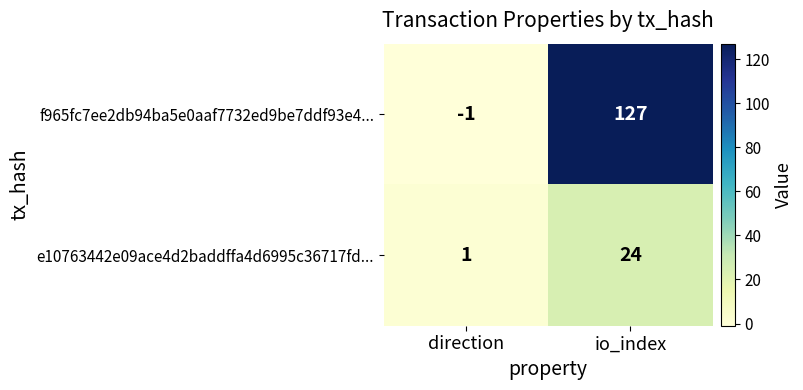

Count the number of data series in this chart.

2